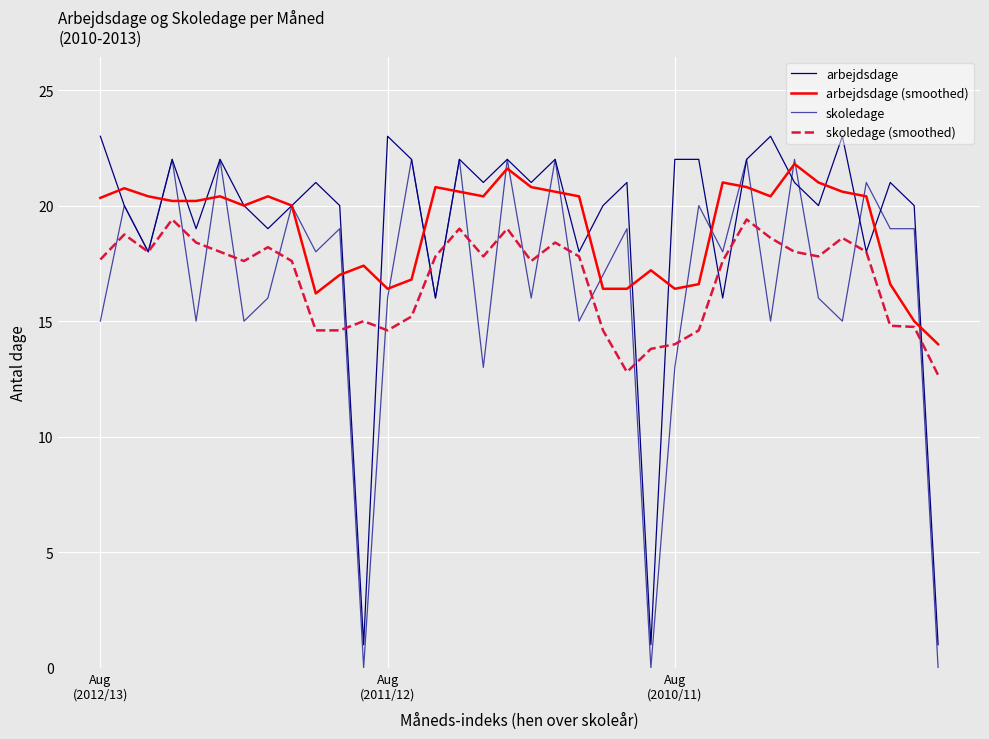

True or false: arbejdsdage and skoledage (smoothed) cross at least once.

True